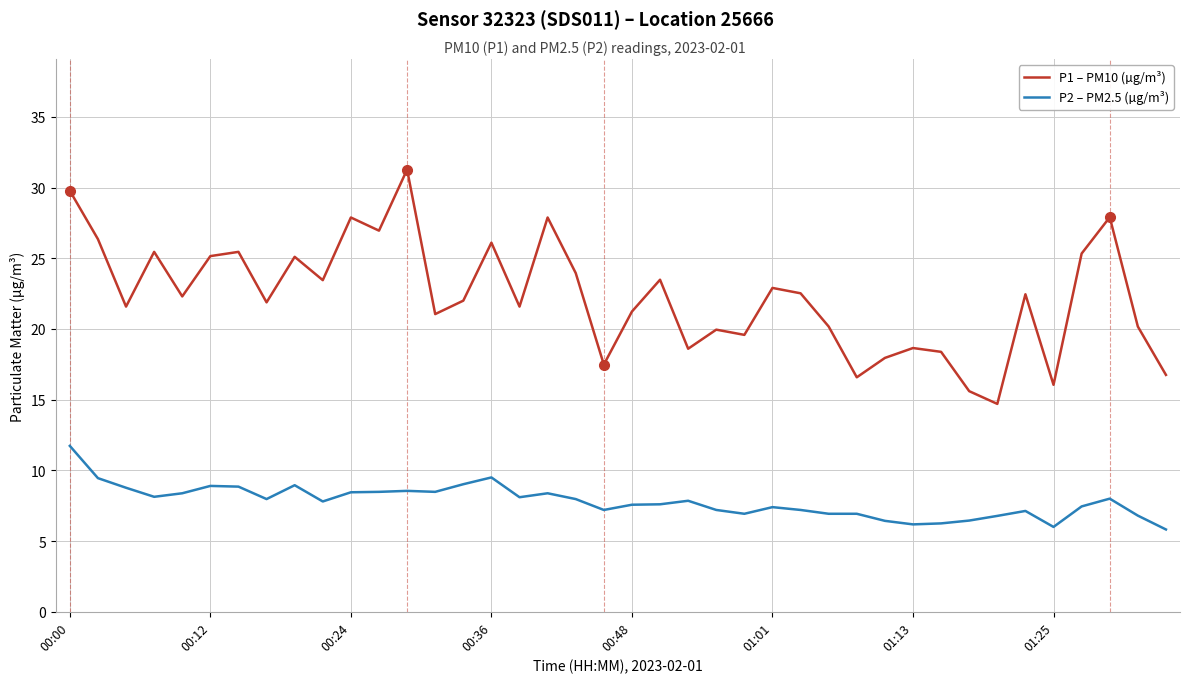

True or false: P1 – PM10 (µg/m³) and P2 – PM2.5 (µg/m³) intersect in this chart.

False